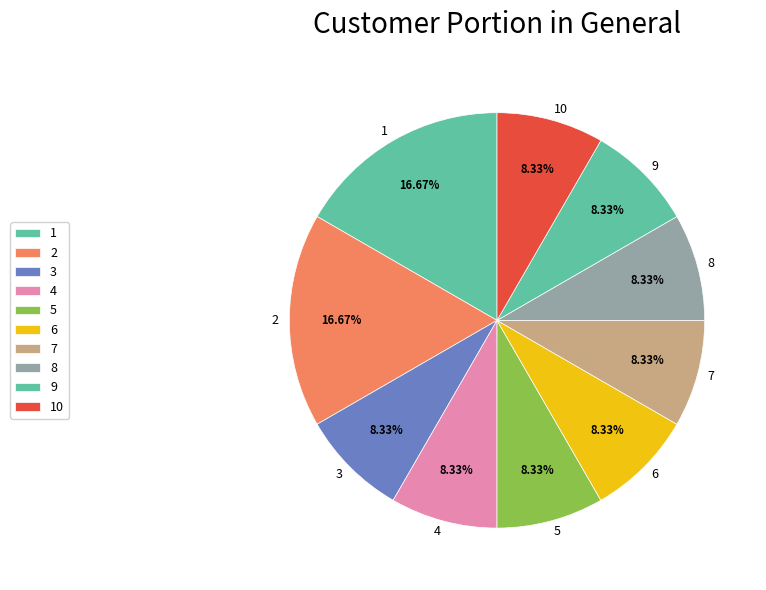

To the nearest percent, what is the average slice percentage?

10%